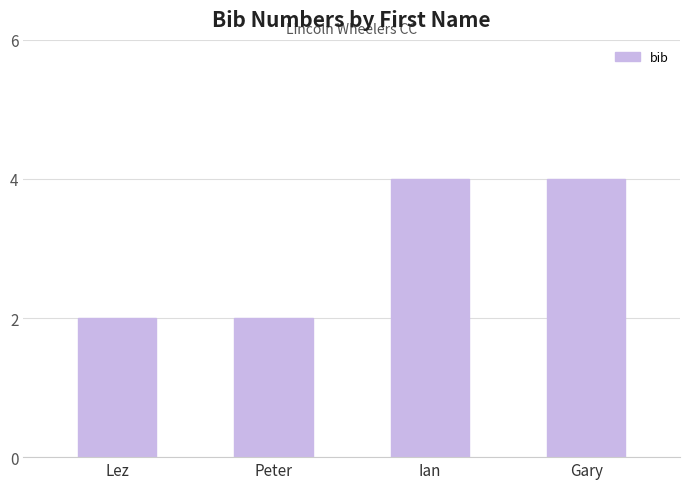

What is the maximum value shown in the chart?

4